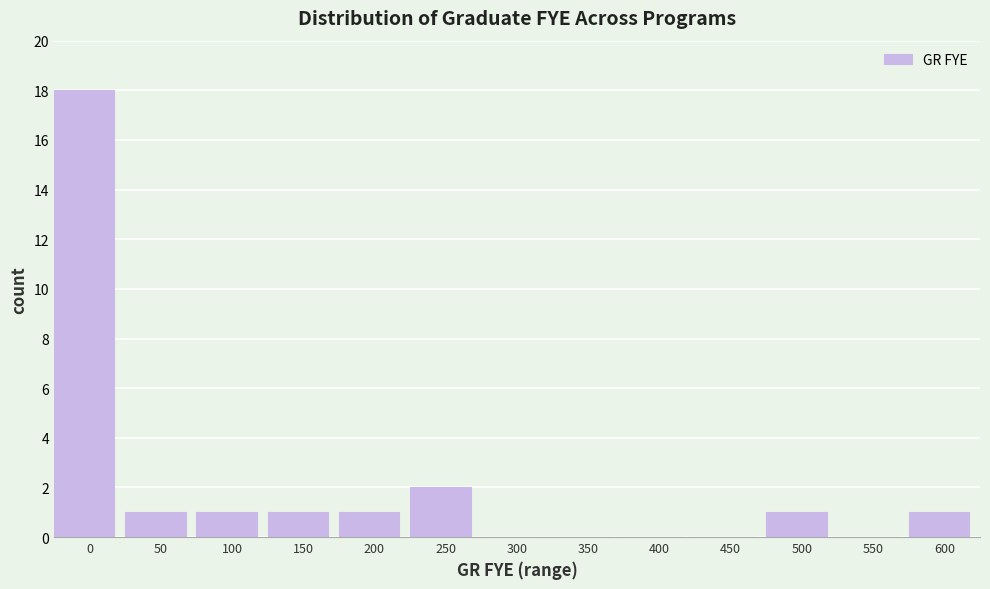

Reading left to right, transcribe all the data shown in this chart.

0=18	50=1	100=1	150=1	200=1	250=2	300=0	350=0	400=0	450=0	500=1	550=0	600=1